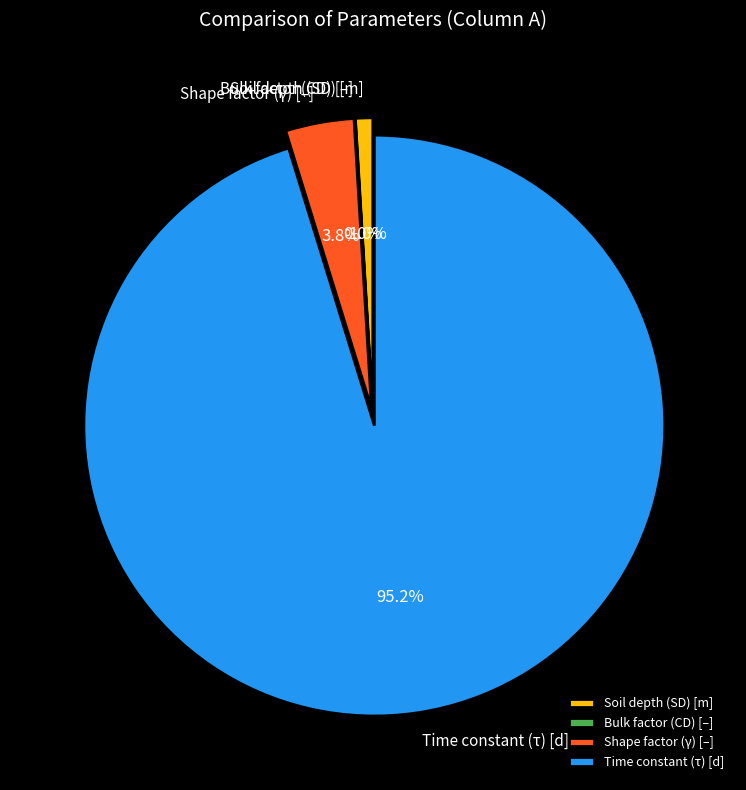

To the nearest percent, what portion does Time constant (τ) [d] represent?

95%